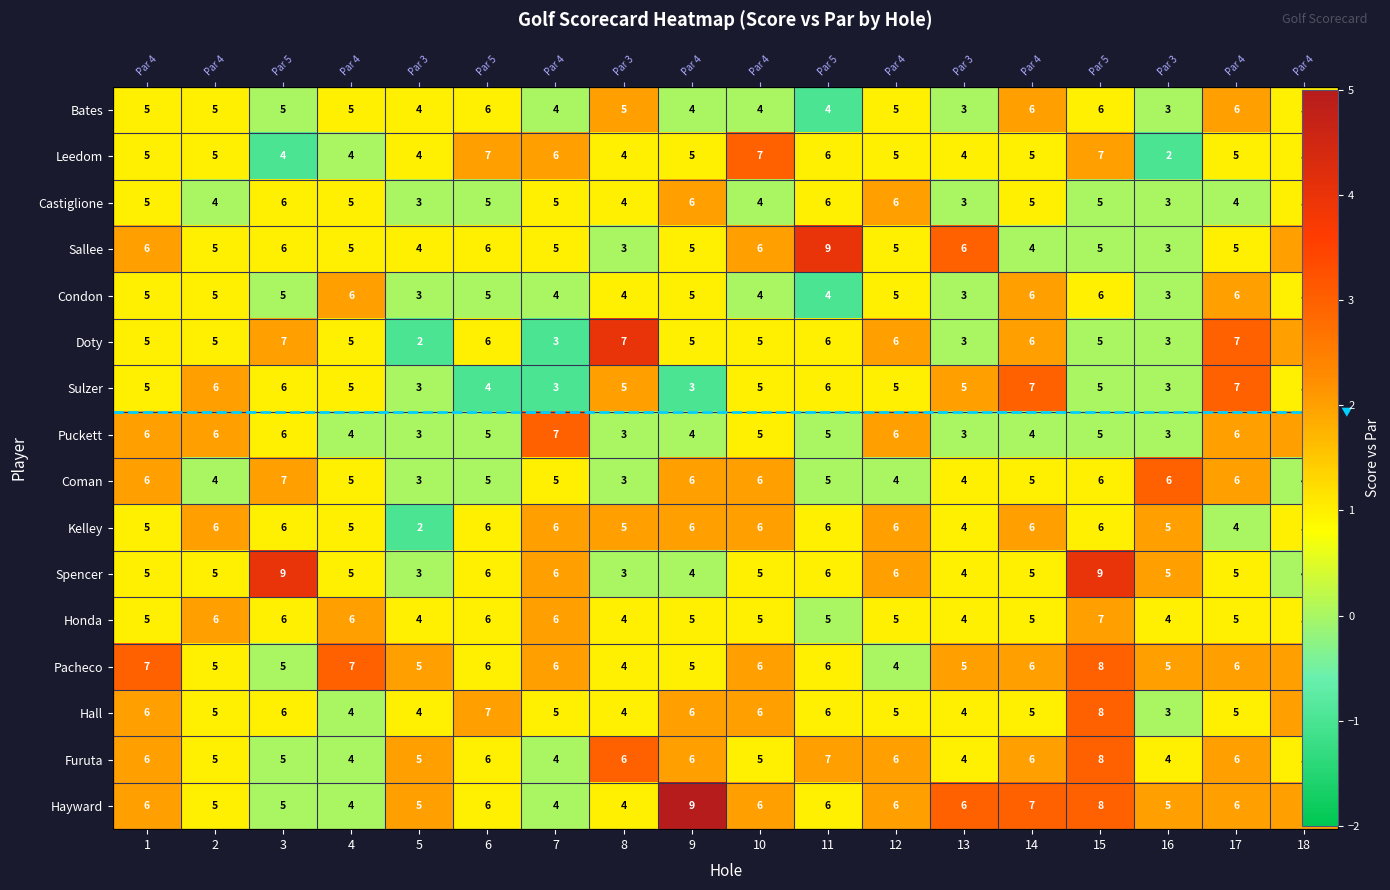

The value of Condon at 18 is 0. True or false?

False